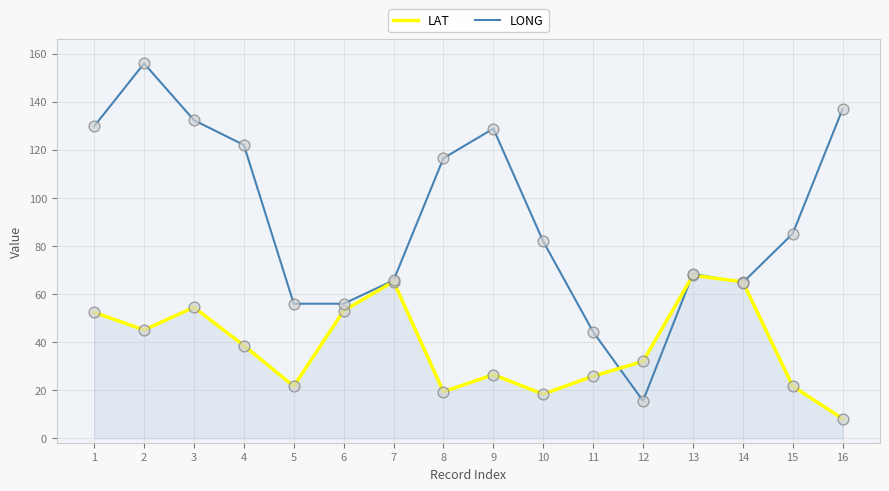

What are all the series names shown in the legend?

LAT, LONG